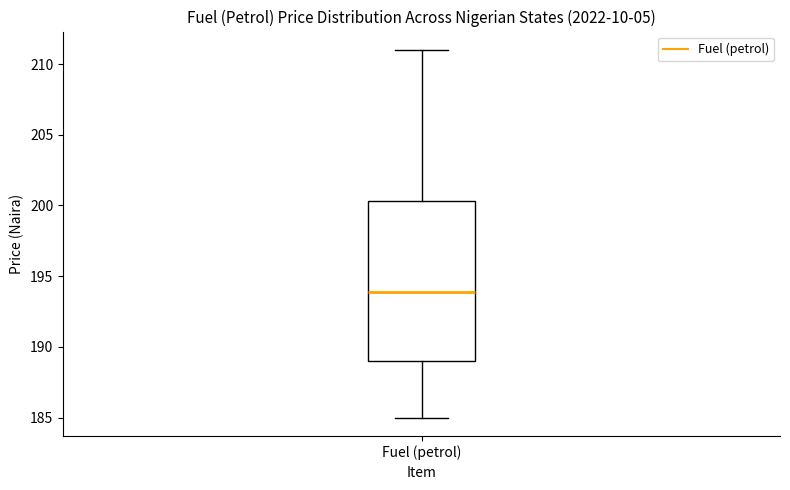

Read this box plot against the y-axis: the position of the median line, the range covered by the box, and the ends of both whiskers. The values are not printed on the chart, so give them approximately, as read against the axis.

median 194.0, box 189.0 to 200.5, whiskers 185.0 to 211.0